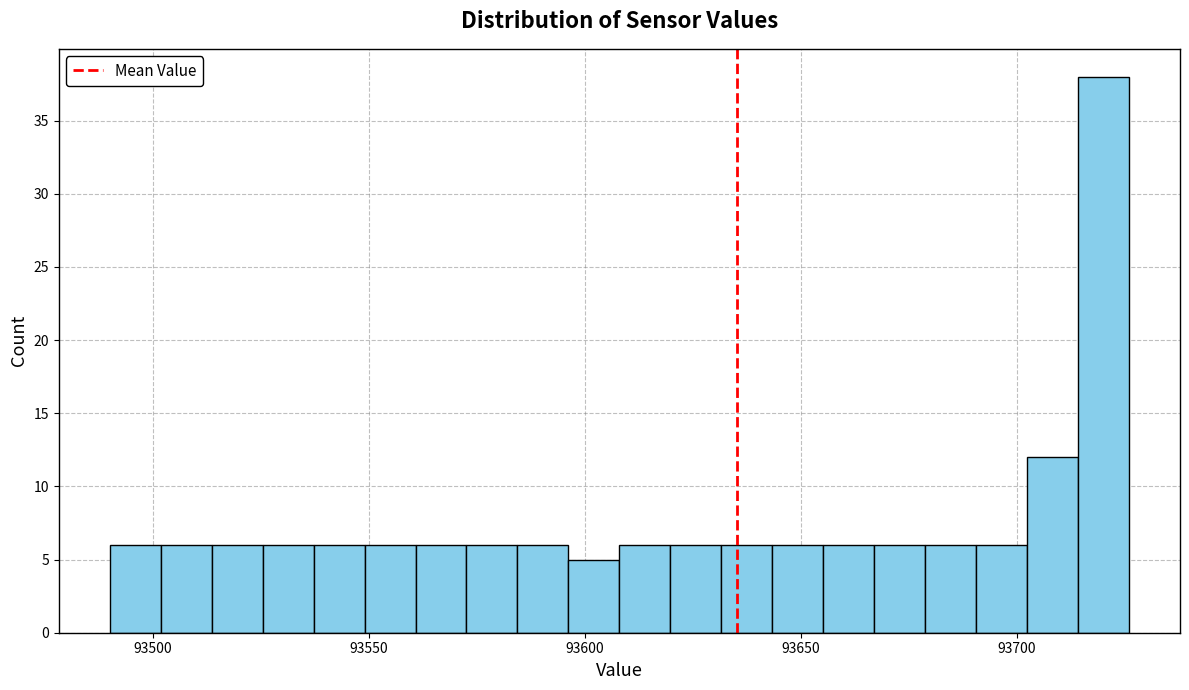

Read against the x-axis, roughly where is the centre of the tallest bar?

93720